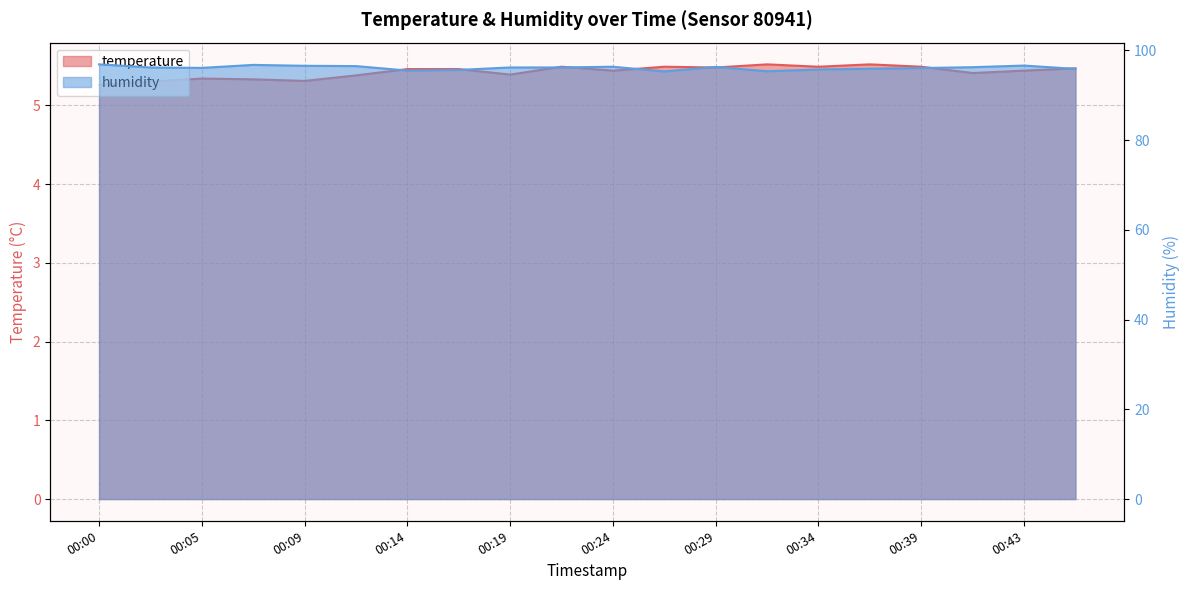

What is the difference between the highest and lowest values at 00:17?

90.2